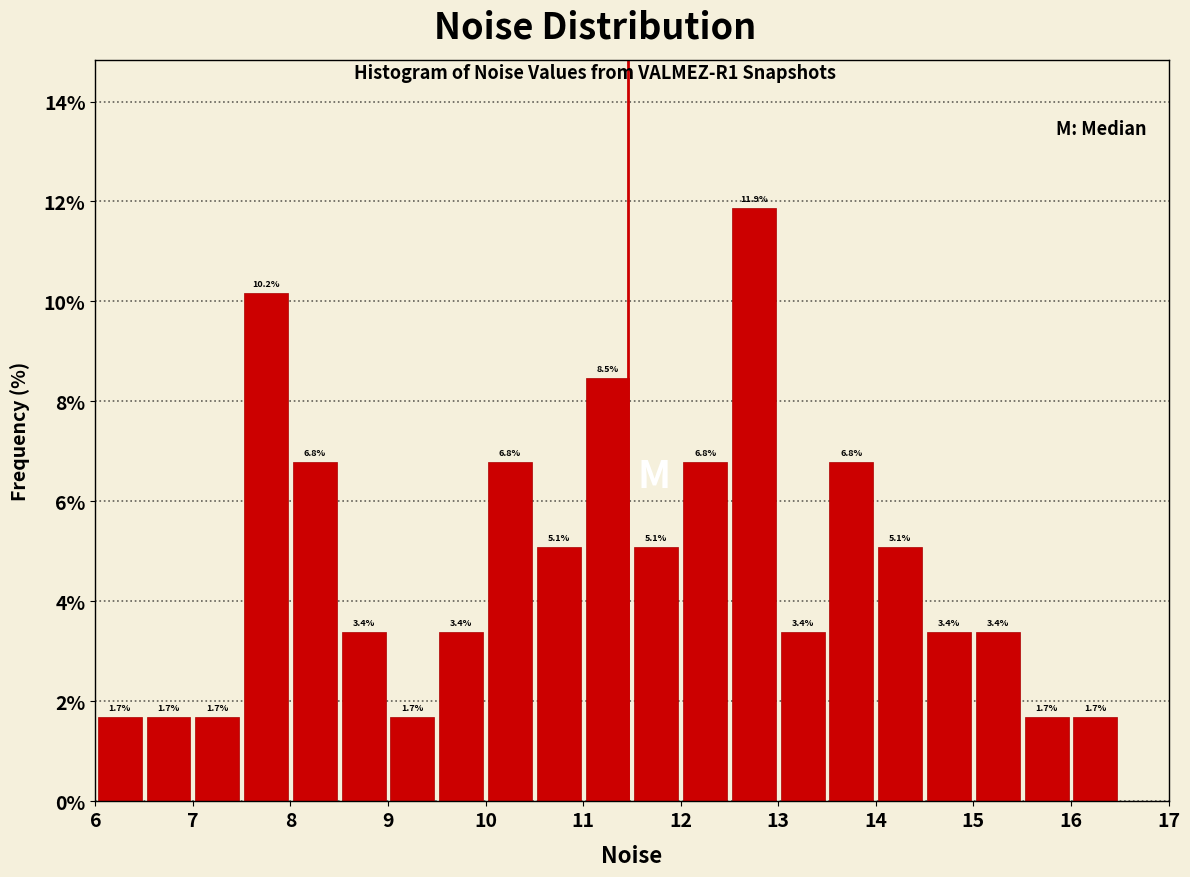

Over which range of the x-axis is the bar tallest?

12.5 to 13.0